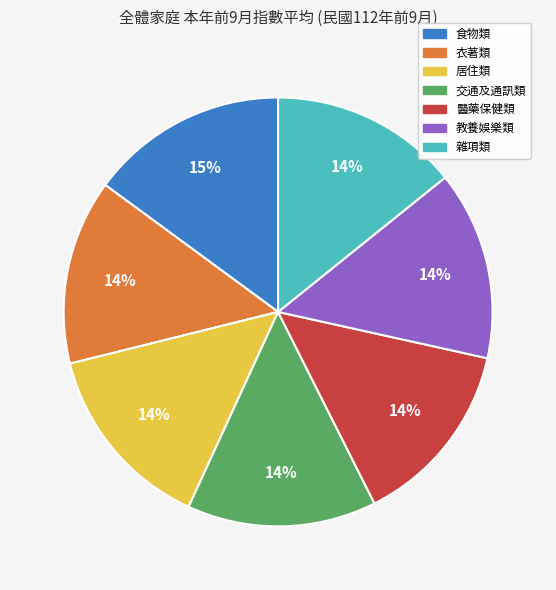

To the nearest percent, what percentage of the pie is 食物類?

15%